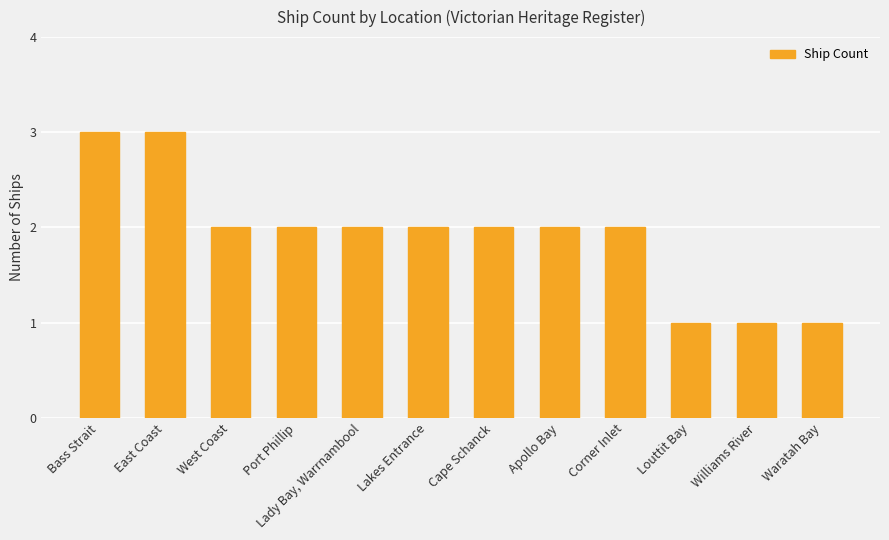

What is the sum of the values at Apollo Bay and Louttit Bay?

3